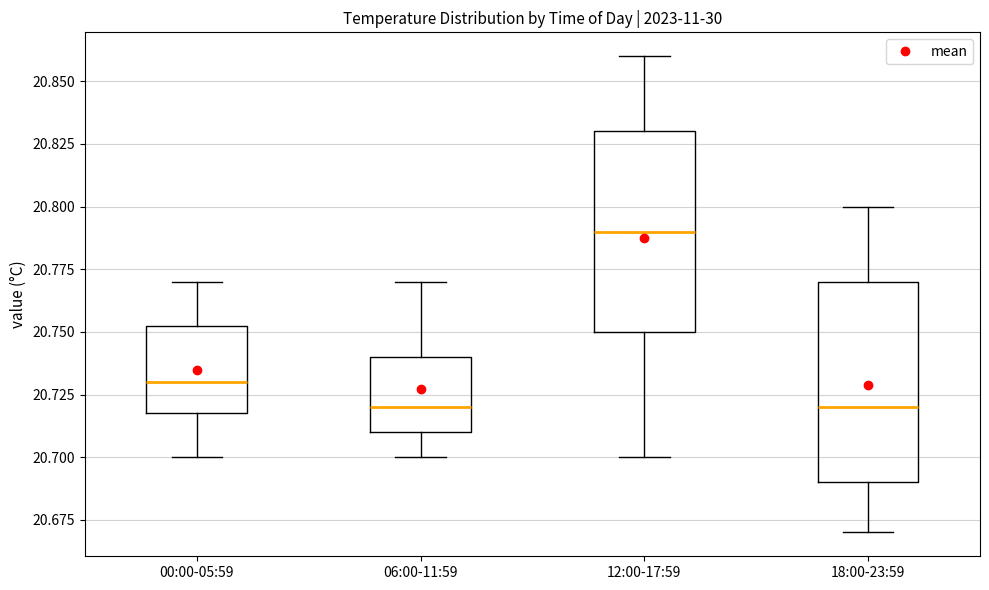

Reading left to right, transcribe this box plot: for each box, give where its median line is, the range the box spans, and where its two whiskers end, as read against the y-axis. The values are not printed on the chart, so give them approximately, as read against the axis.

00:00-05:59: median 20.730, box 20.720 to 20.755, whiskers 20.700 to 20.770
06:00-11:59: median 20.720, box 20.710 to 20.740, whiskers 20.700 to 20.770
12:00-17:59: median 20.790, box 20.750 to 20.830, whiskers 20.700 to 20.860
18:00-23:59: median 20.720, box 20.690 to 20.770, whiskers 20.670 to 20.800